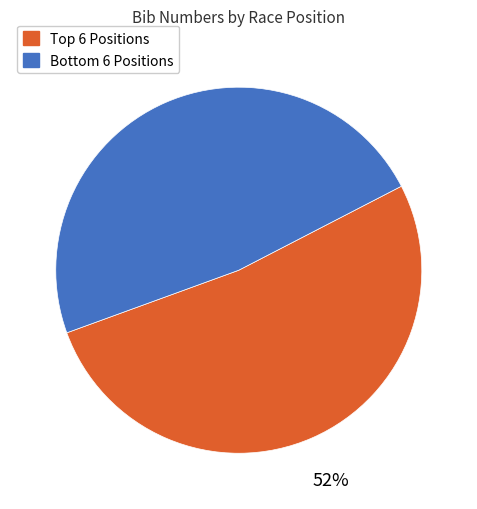

Is there any slice that represents more than half of the pie?

Yes